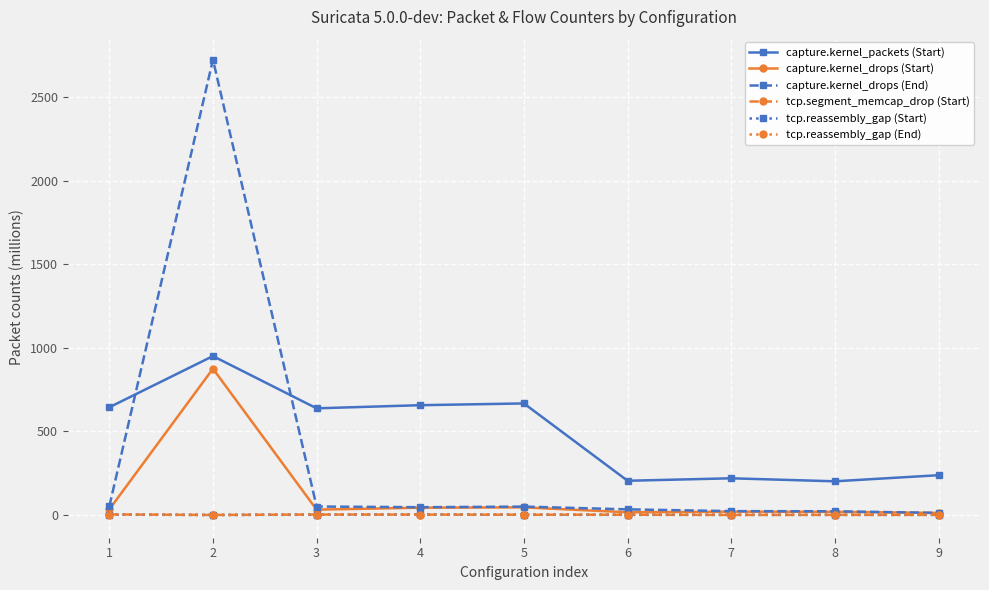

How many distinct data groups are displayed?

6